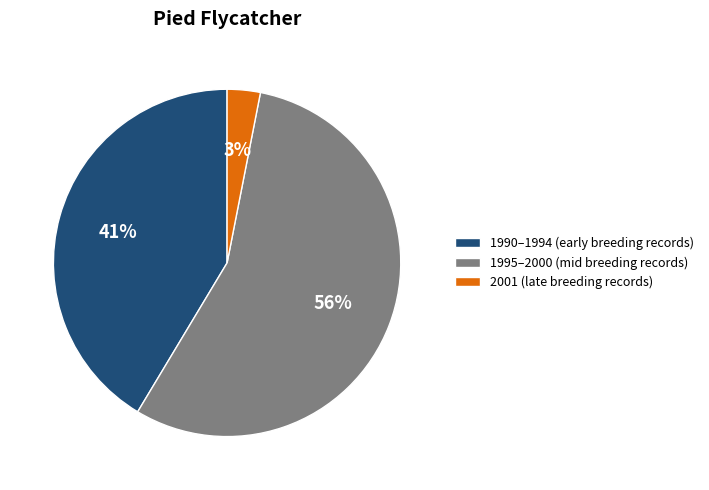

Combined, do 2001 (late breeding records) and 1990–1994 (early breeding records) account for over 50%?

No